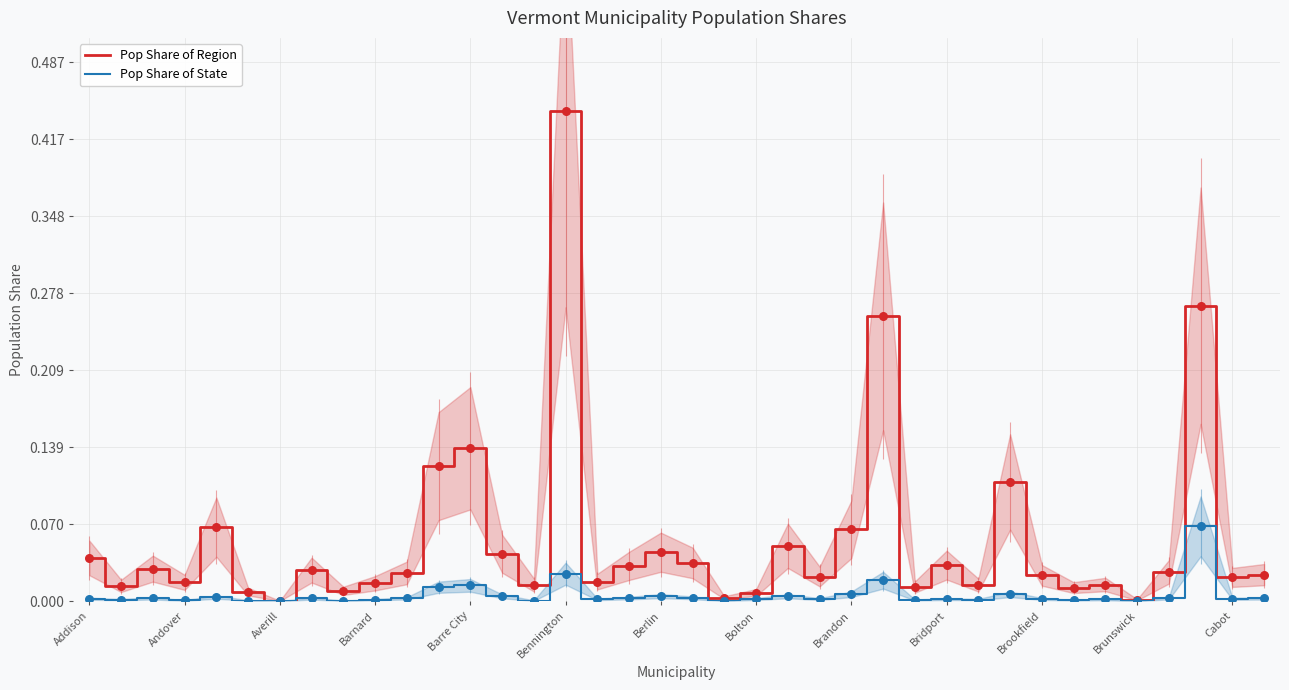

True or false: Pop Share of Region has a value of 0.1 at Bridport.

False